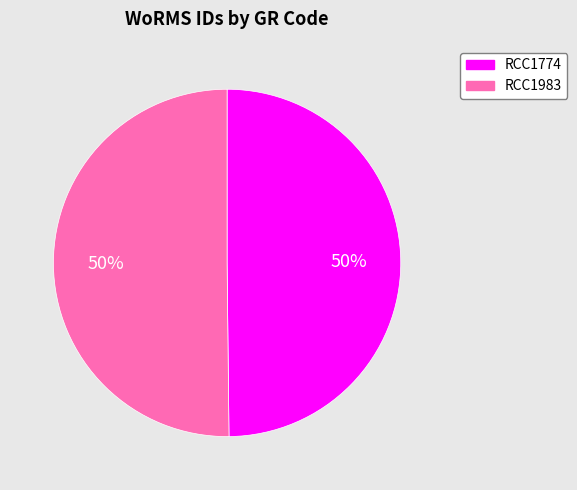

Is the sum of RCC1774 and RCC1983 greater than half?

Yes